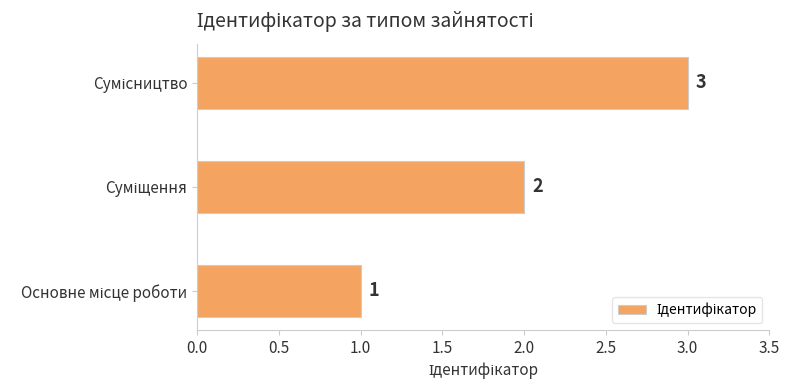

How many values are between 1 and 3?

3